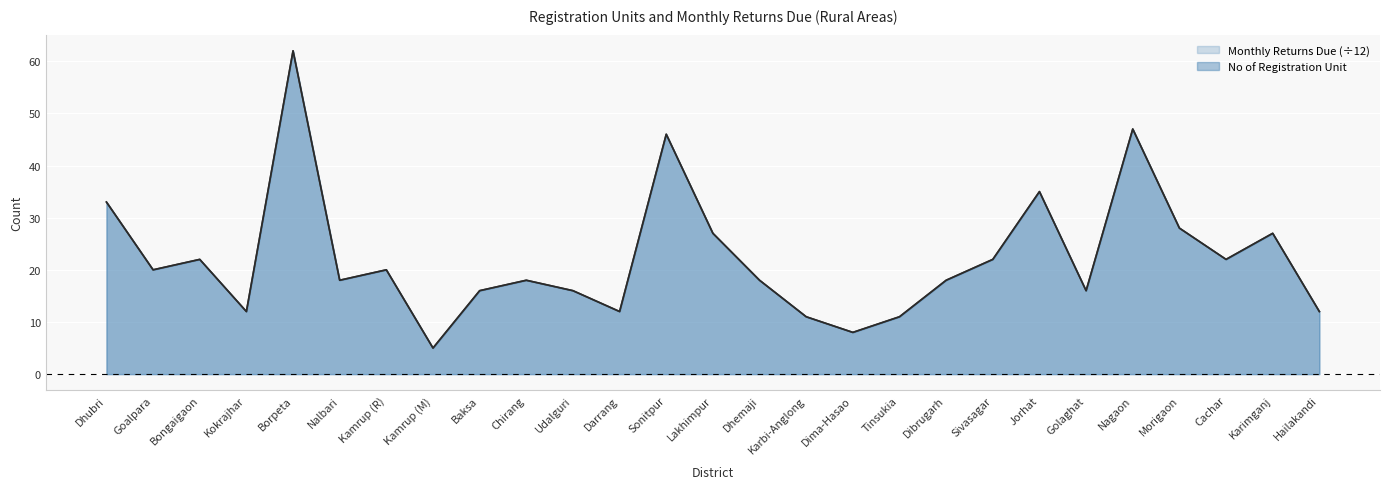

The No of Registration Unit series shows 39 at Lakhimpur. True or false?

False